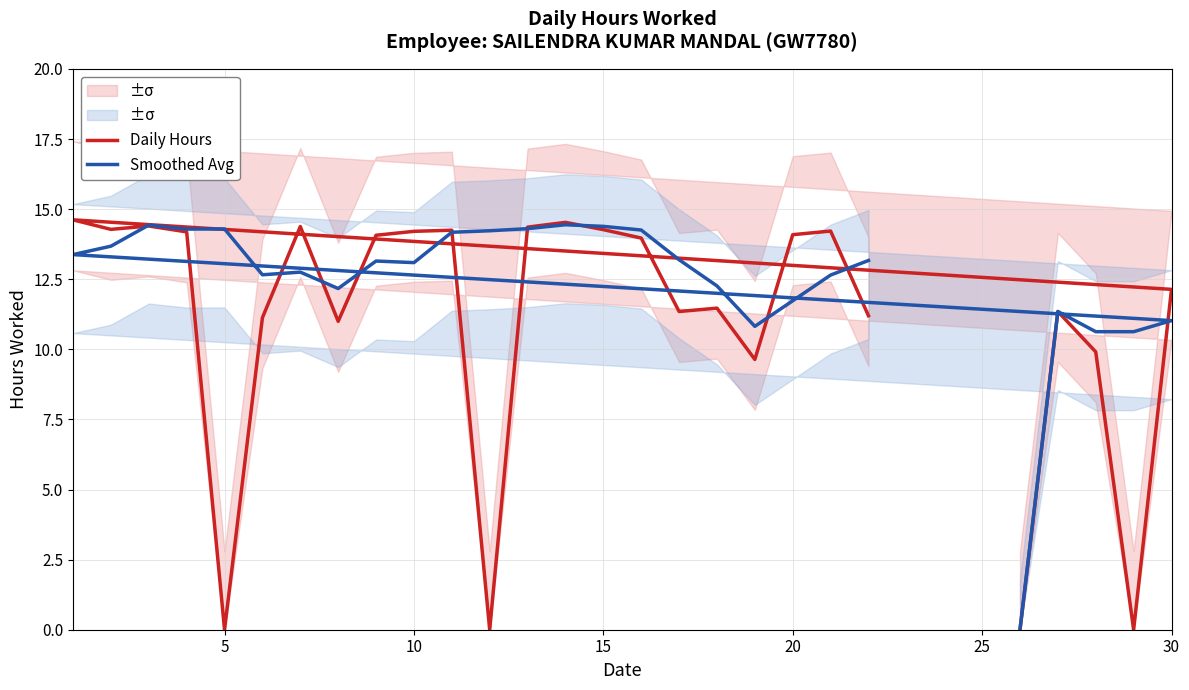

Is the value of Daily Hours at 0 greater than the value of Smoothed Avg at 10?

No